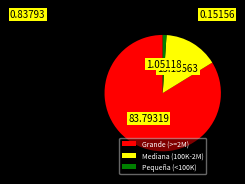

Which category has the biggest portion of the pie?

Grande (>=2M)